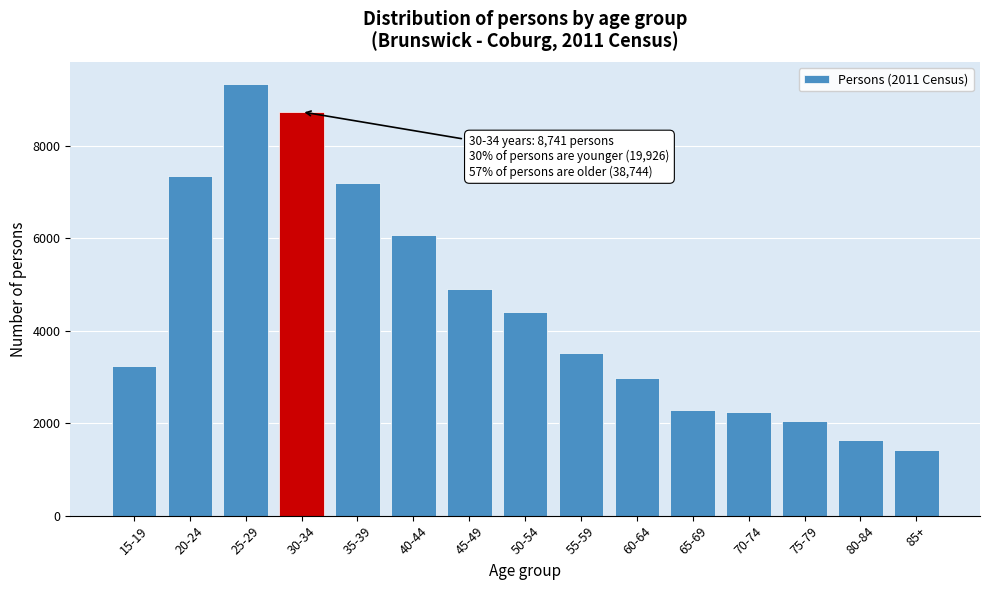

What is the label of the 8th bar from the right?

50-54